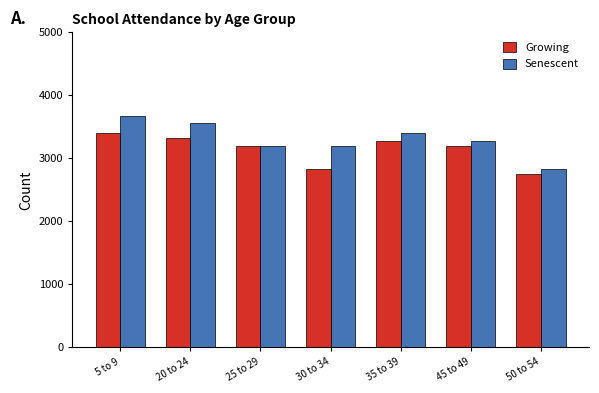

What is the label of the 6th bar from the right?

20 to 24